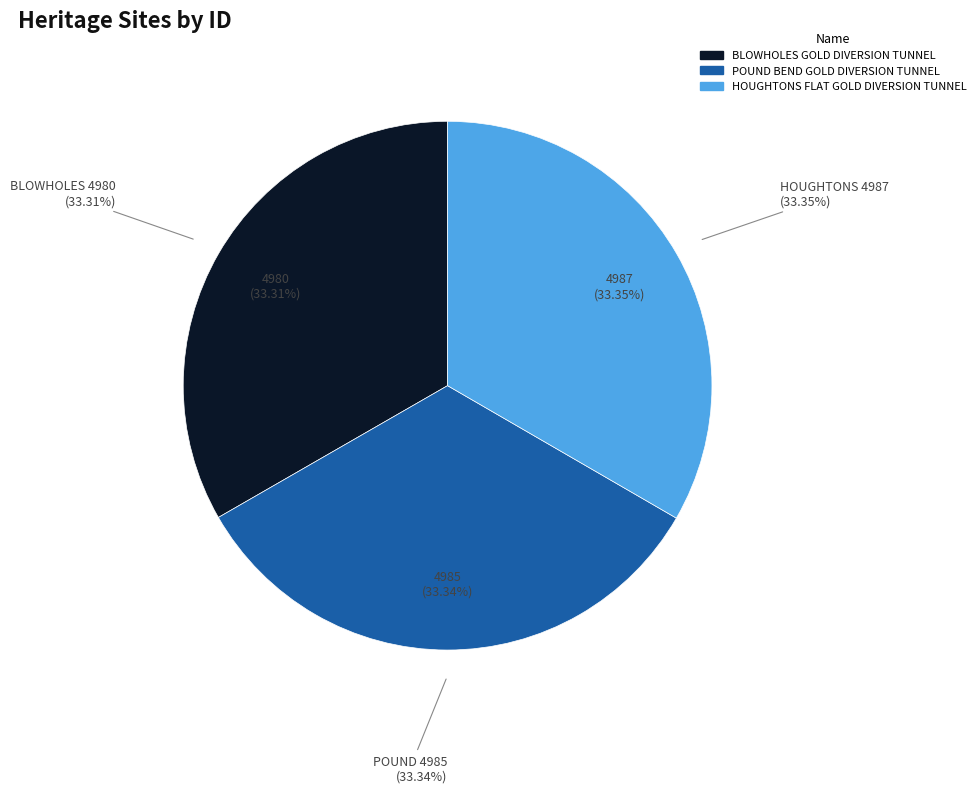

Is there a majority slice in this chart?

No